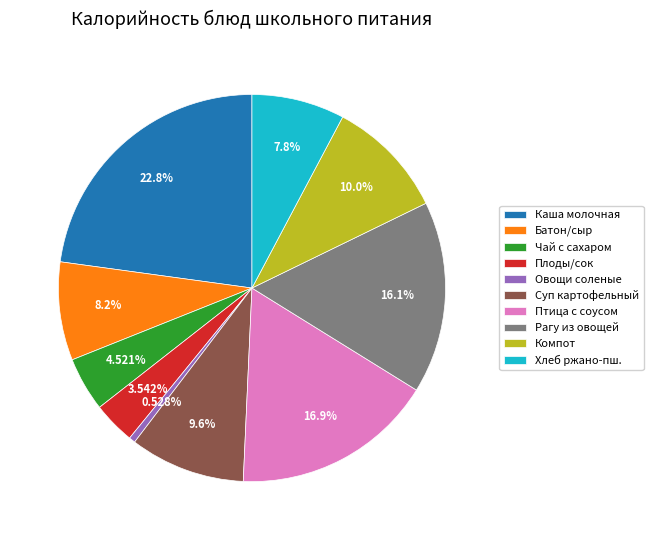

Is there a majority slice in this chart?

No